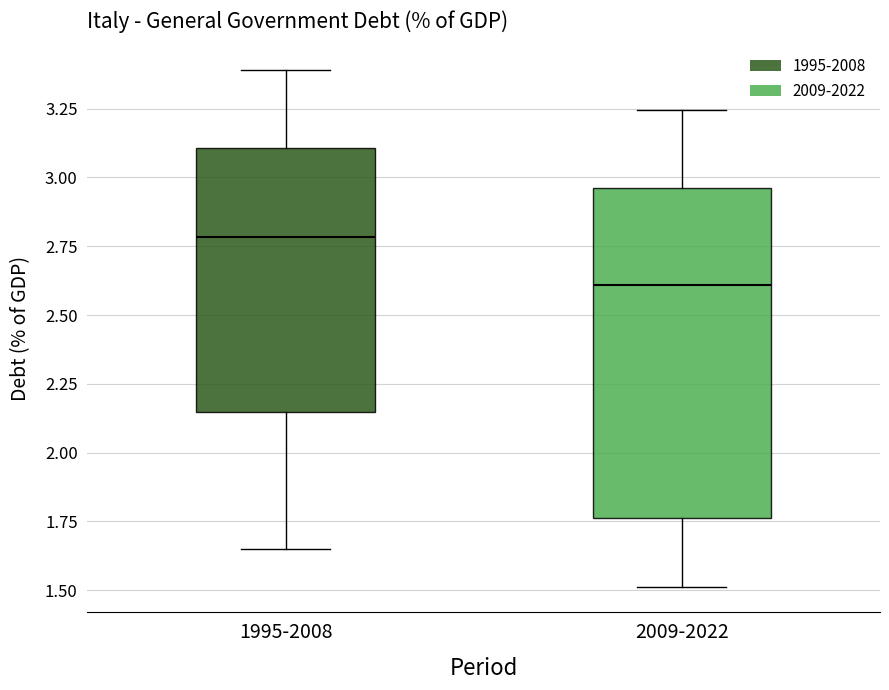

Reading left to right, read every box against the y-axis: the position of its median line, the range the box covers, and the ends of its whiskers. The values are not printed on the chart, so give them approximately, as read against the axis.

1995-2008: median 2.80, box 2.15 to 3.10, whiskers 1.65 to 3.40
2009-2022: median 2.60, box 1.75 to 2.95, whiskers 1.50 to 3.25